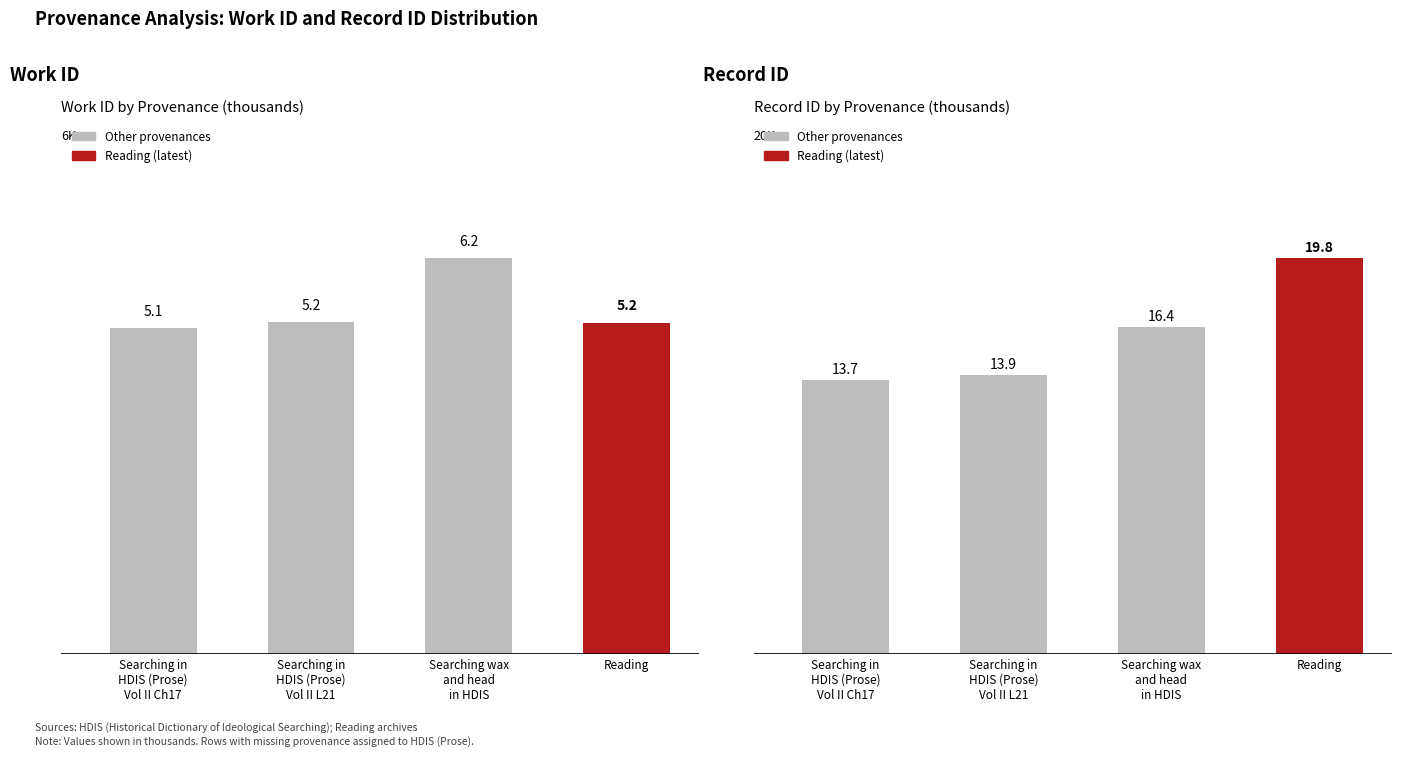

At which label does id reach its peak?

Reading